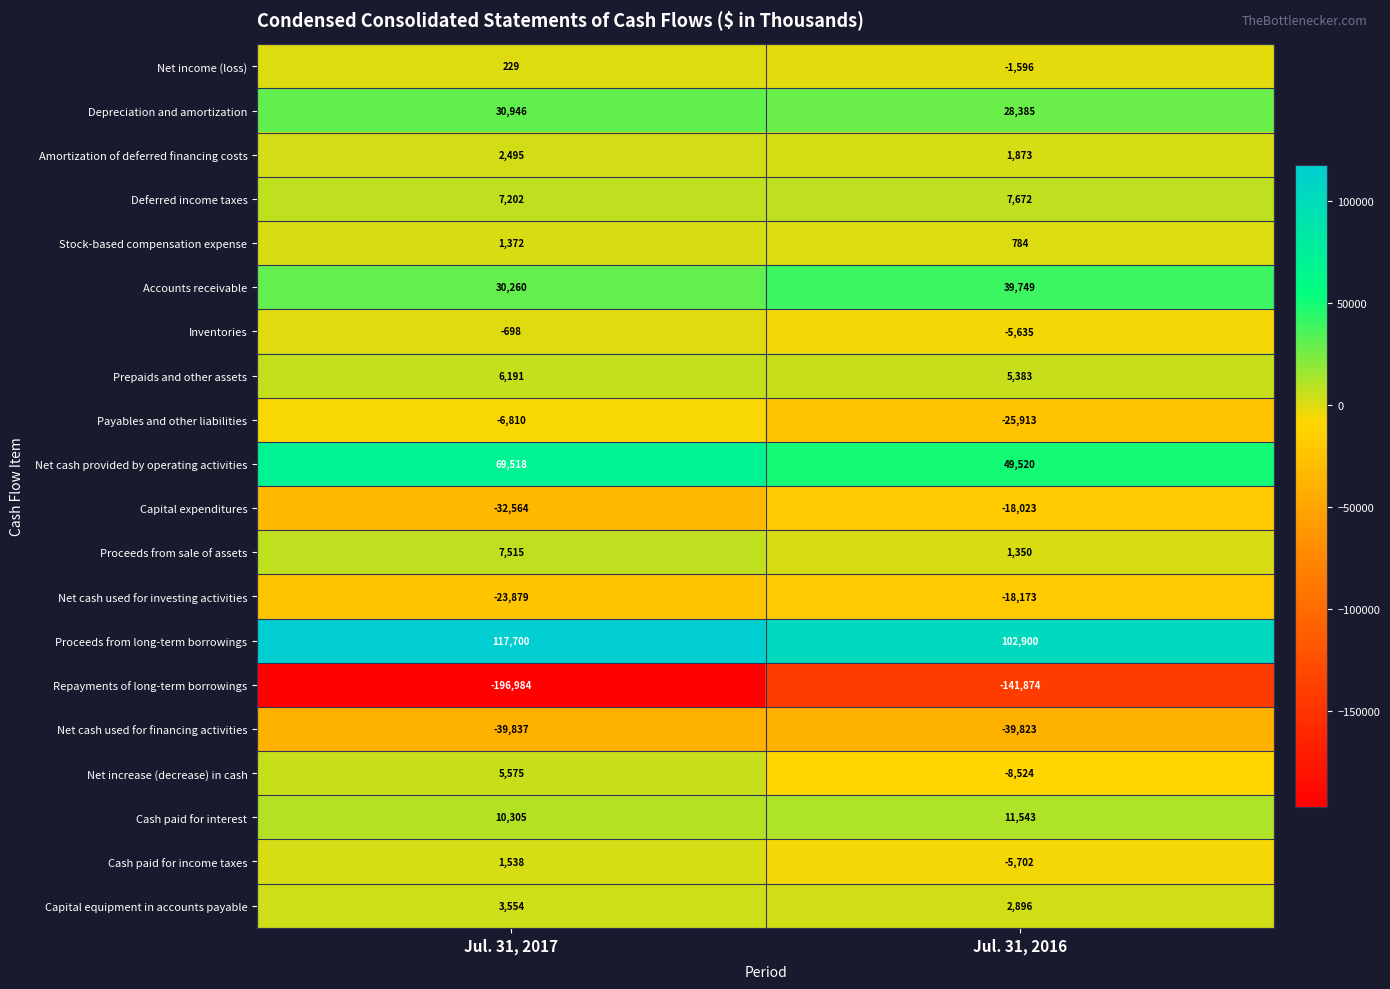

What is the total value across all series at Jul. 31, 2017?

-6372